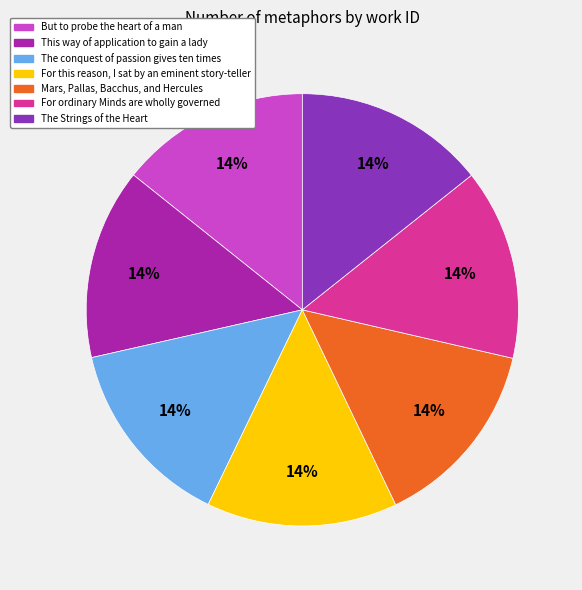

The Mars, Pallas, Bacchus, and Hercules slice represents 20% of the pie. True or false?

False